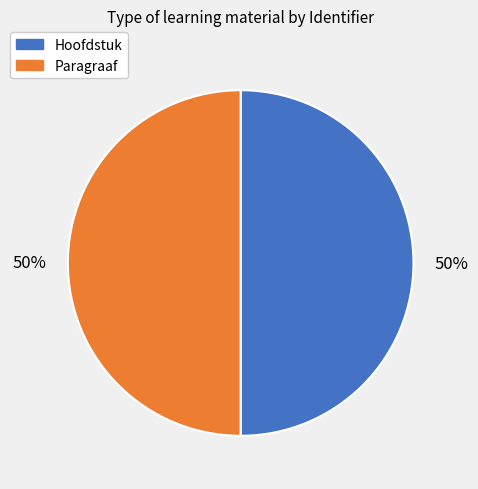

How many slices are in this pie chart?

2